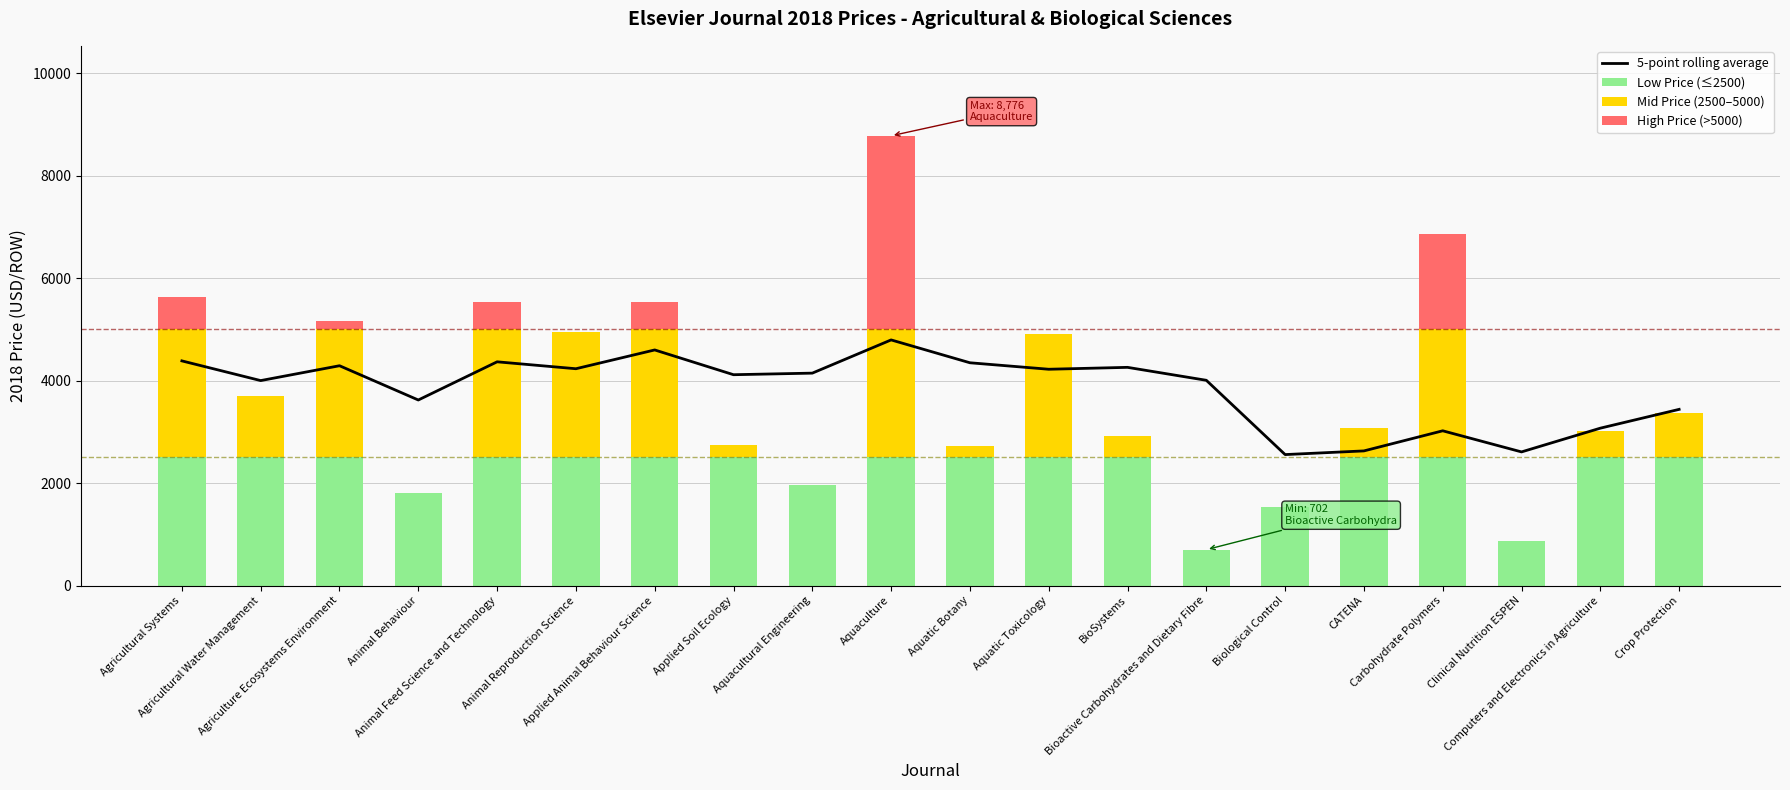

Which series changed the most between Animal Behaviour and Biological Control?

5-point rolling average